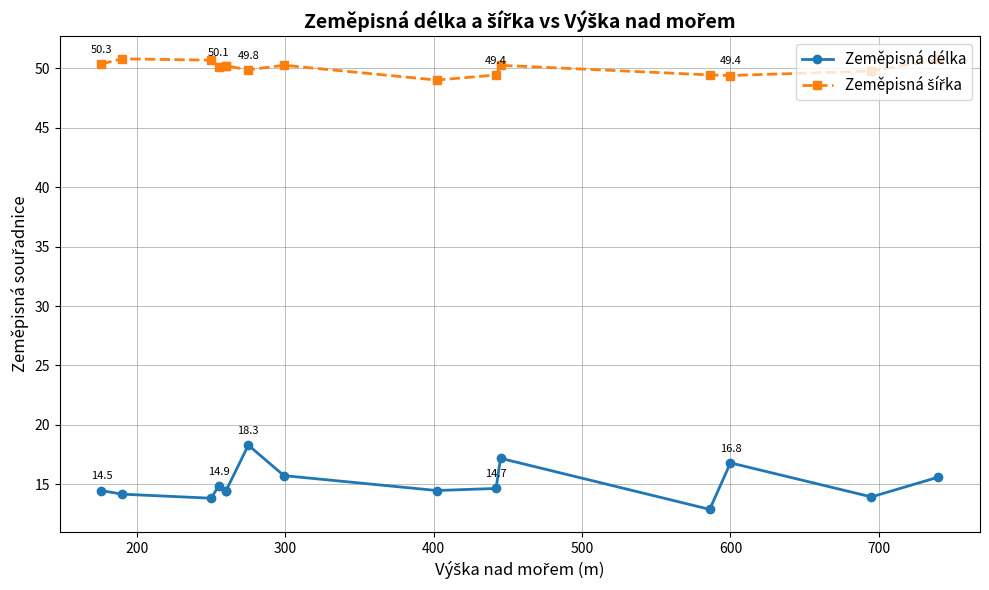

Reading left to right, what are all the values shown in this chart?

Zeměpisná délka: 14.5	14.2	13.8	14.9	14.5	14.5	18.3	15.7	14.5	14.7	17.2	12.9	16.8	14.0	15.6
Zeměpisná šířka: 50.3	50.8	50.7	50.1	50.2	50.2	49.8	50.2	49.0	49.4	50.2	49.4	49.4	49.7	50.7